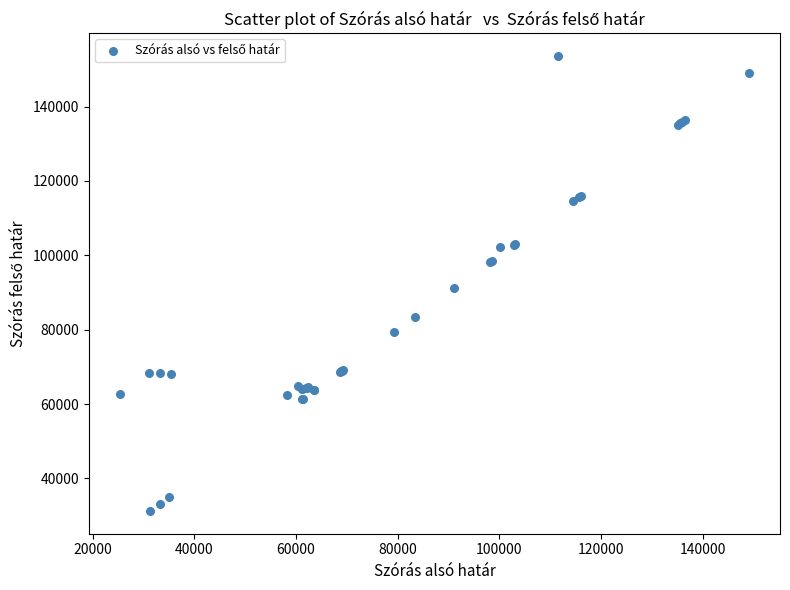

What Y value in the scatter plot is closest to 92445?

91094